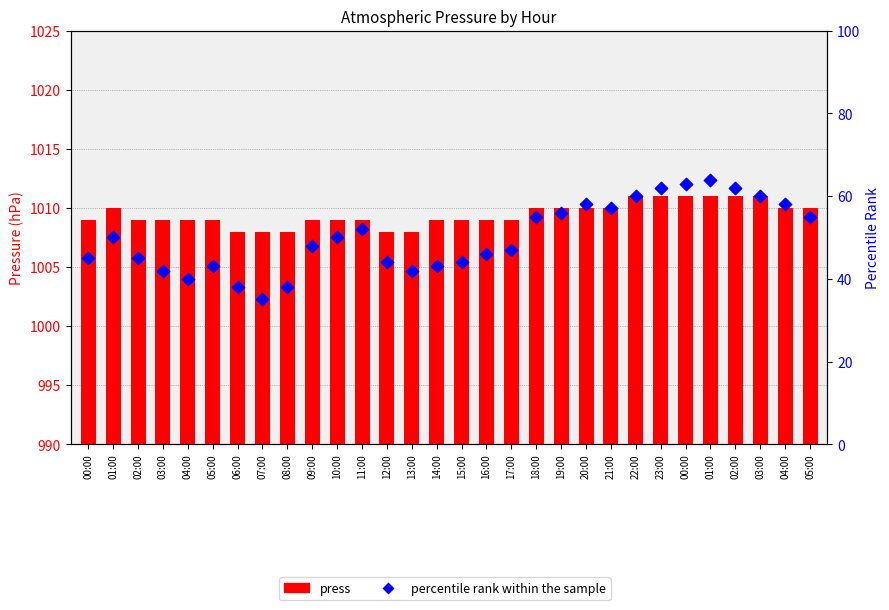

What are all the series names shown in the legend?

press, percentile rank within the sample